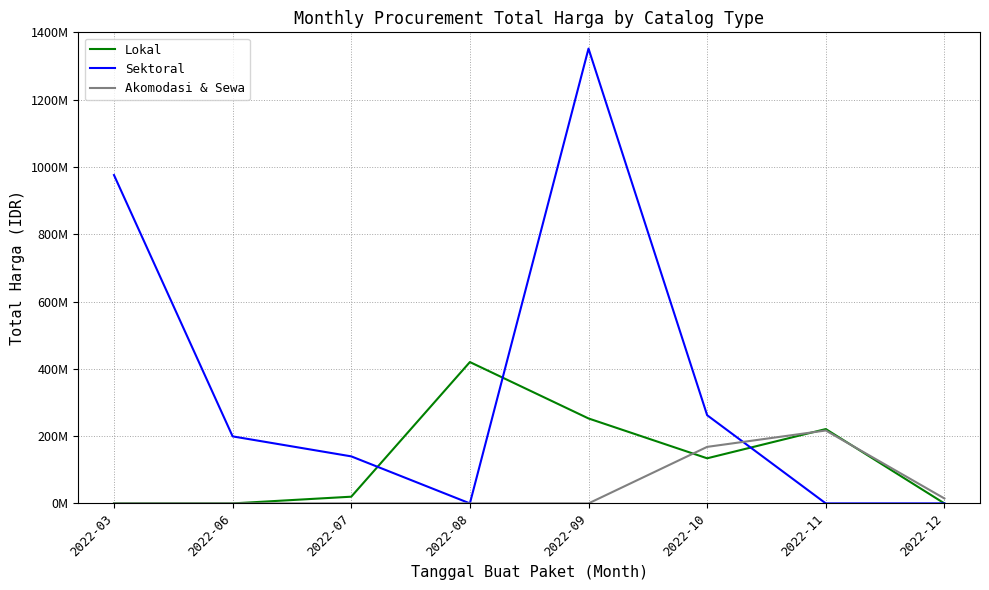

How many times do Sektoral and Akomodasi & Sewa cross each other?

1